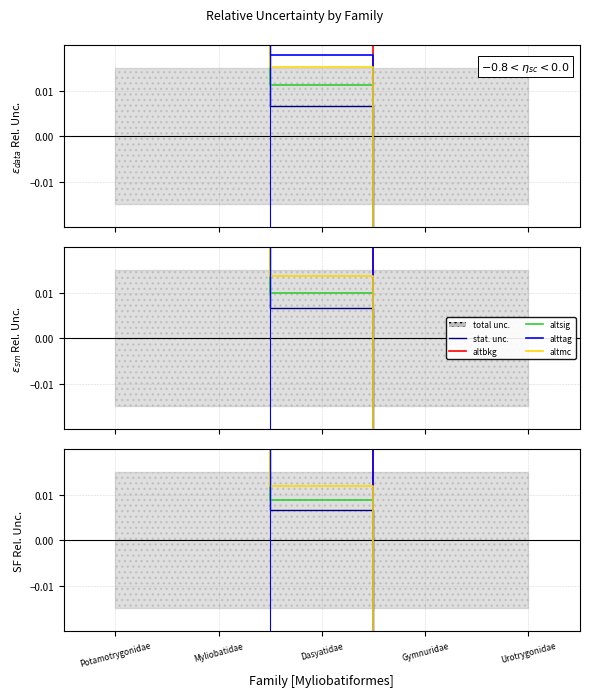

What is the smallest value displayed?

-0.2